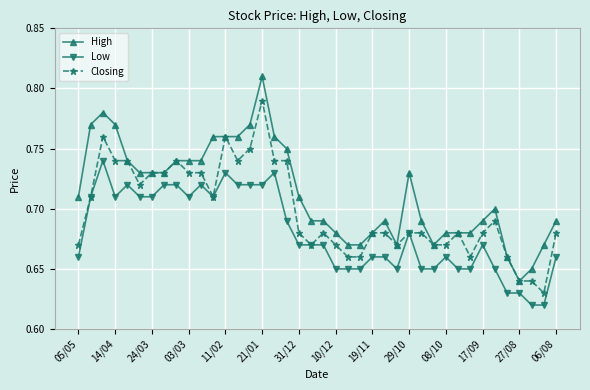

True or false: Low and High cross at least once.

False